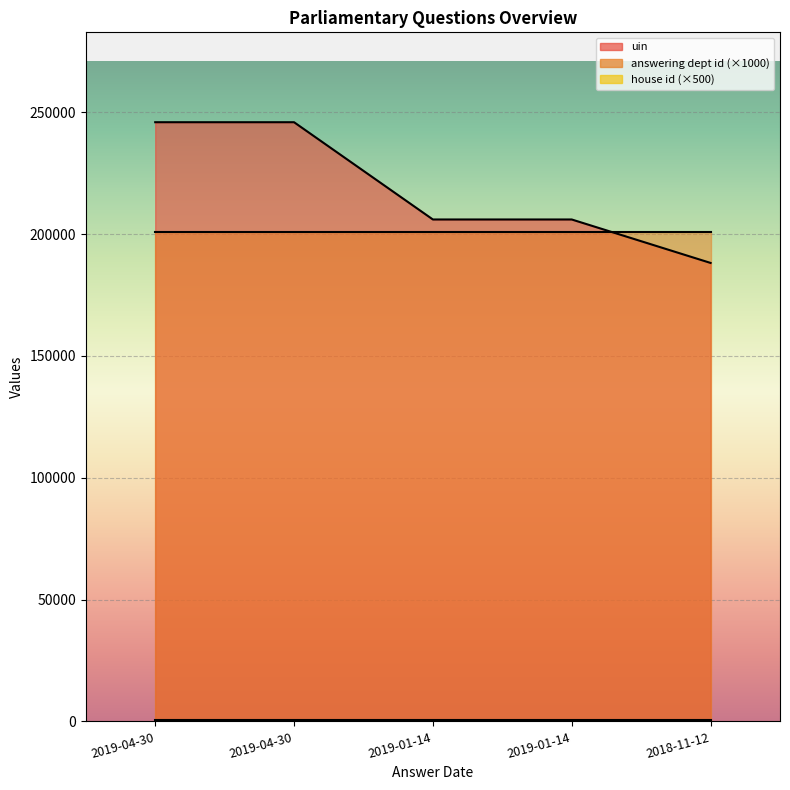

Is the value of answering dept id at 2019-01-14 greater than the value of house id at 2019-04-30?

Yes